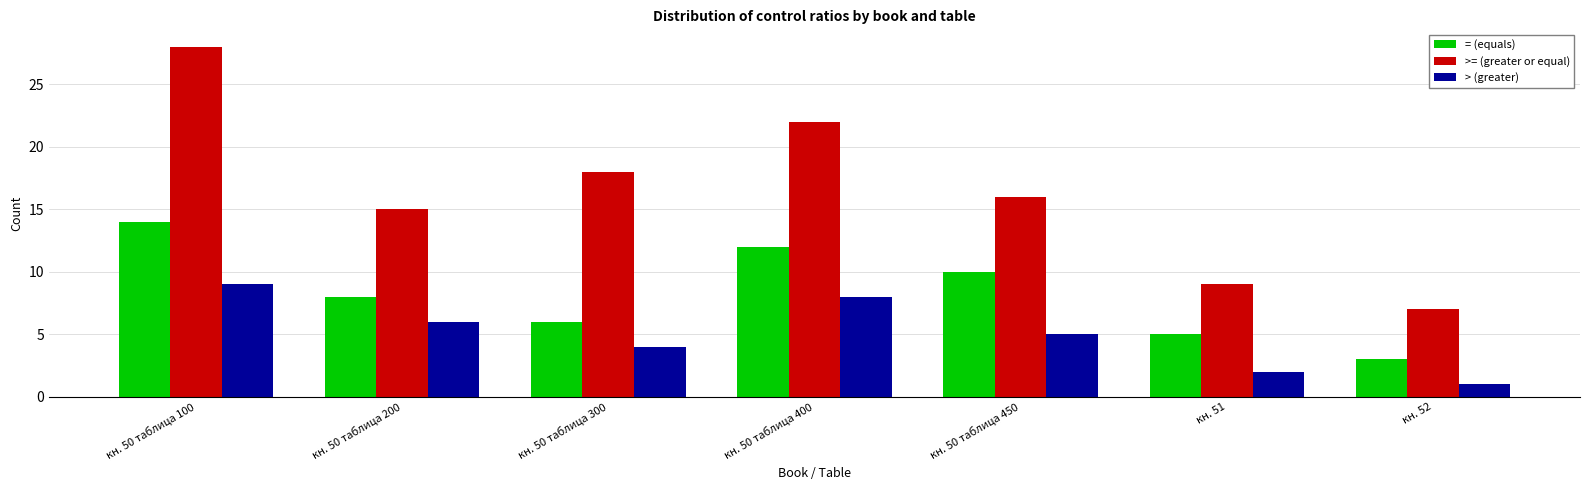

What is the label of the 3rd bar from the left?

кн. 50 таблица 300